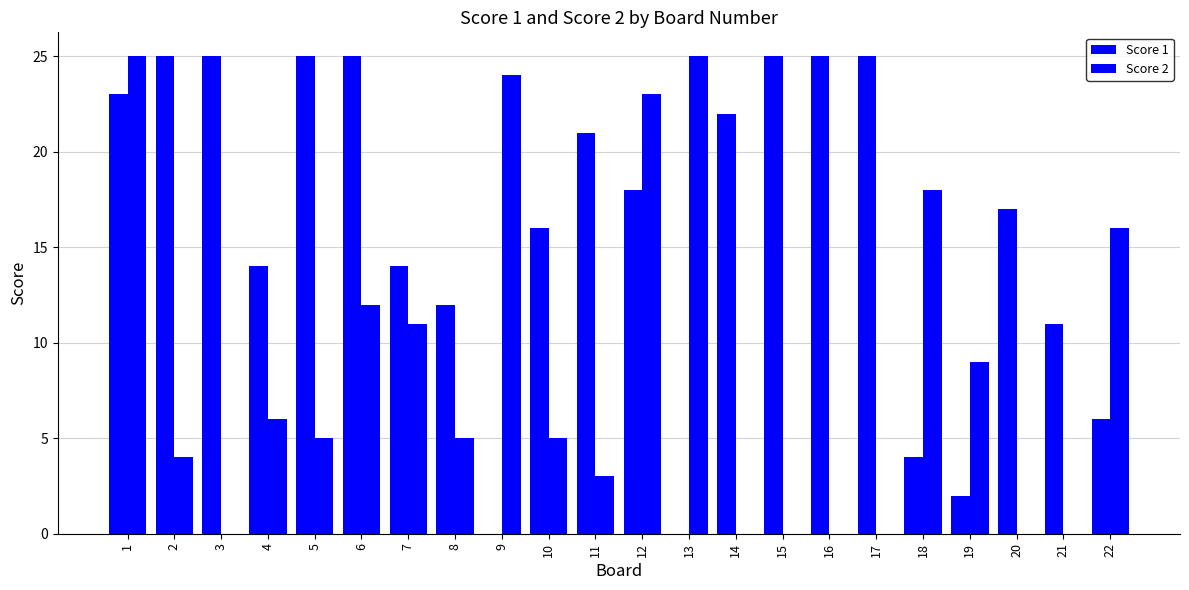

What is the difference between the highest and lowest values at 3?

25